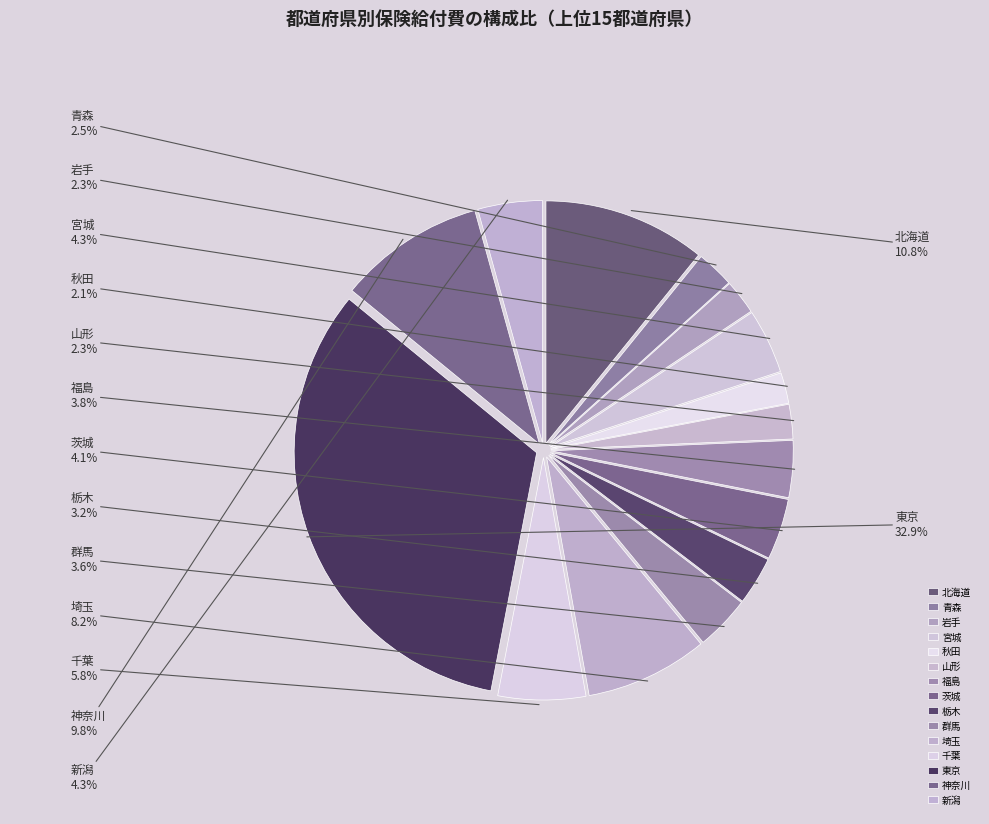

Which slice is the largest?

東京